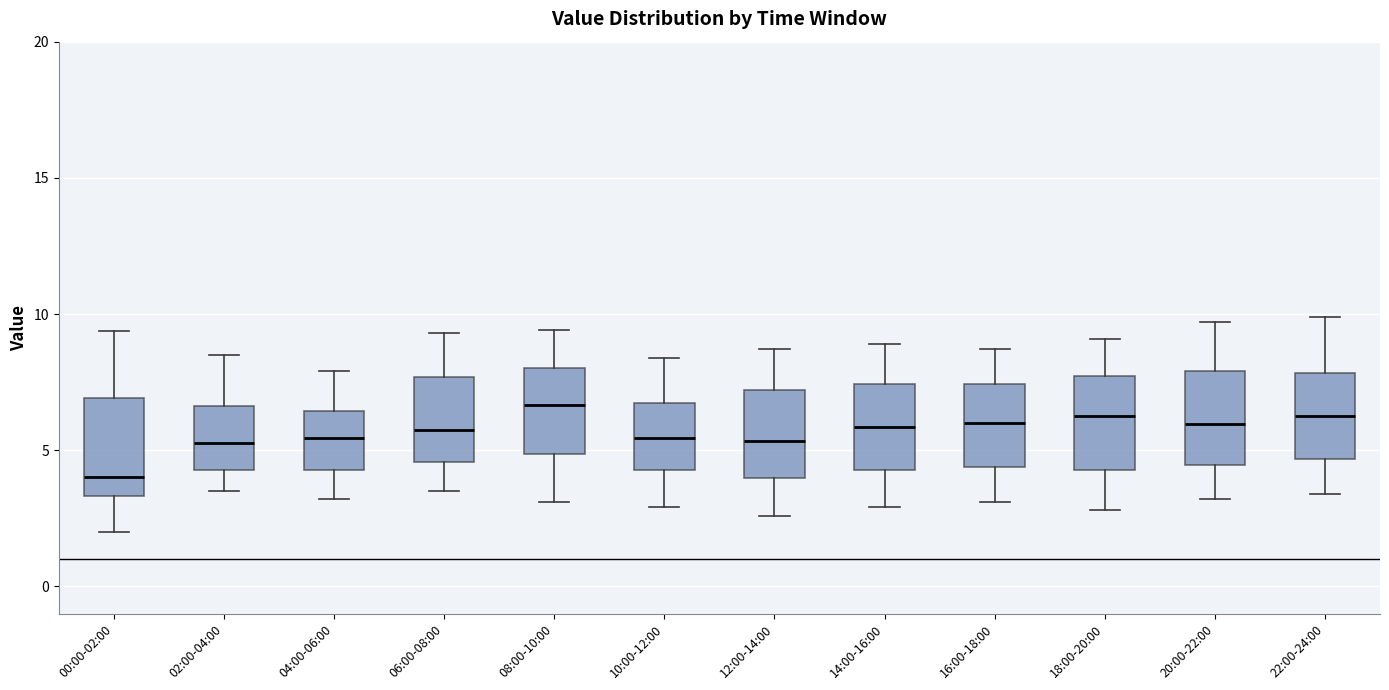

Reading left to right, read every box against the y-axis: the position of its median line, the range the box covers, and the ends of its whiskers. The values are not printed on the chart, so give them approximately, as read against the axis.

00:00-02:00: median 4.0, box 3.5 to 7.0, whiskers 2.0 to 9.5
02:00-04:00: median 5.5, box 4.5 to 6.5, whiskers 3.5 to 8.5
04:00-06:00: median 5.5, box 4.5 to 6.5, whiskers 3.0 to 8.0
06:00-08:00: median 6.0, box 4.5 to 7.5, whiskers 3.5 to 9.5
08:00-10:00: median 6.5, box 5.0 to 8.0, whiskers 3.0 to 9.5
10:00-12:00: median 5.5, box 4.5 to 6.5, whiskers 3.0 to 8.5
12:00-14:00: median 5.5, box 4.0 to 7.0, whiskers 2.5 to 8.5
14:00-16:00: median 6.0, box 4.5 to 7.5, whiskers 3.0 to 9.0
16:00-18:00: median 6.0, box 4.5 to 7.5, whiskers 3.0 to 8.5
18:00-20:00: median 6.5, box 4.5 to 7.5, whiskers 3.0 to 9.0
20:00-22:00: median 6.0, box 4.5 to 8.0, whiskers 3.0 to 9.5
22:00-24:00: median 6.5, box 4.5 to 8.0, whiskers 3.5 to 10.0